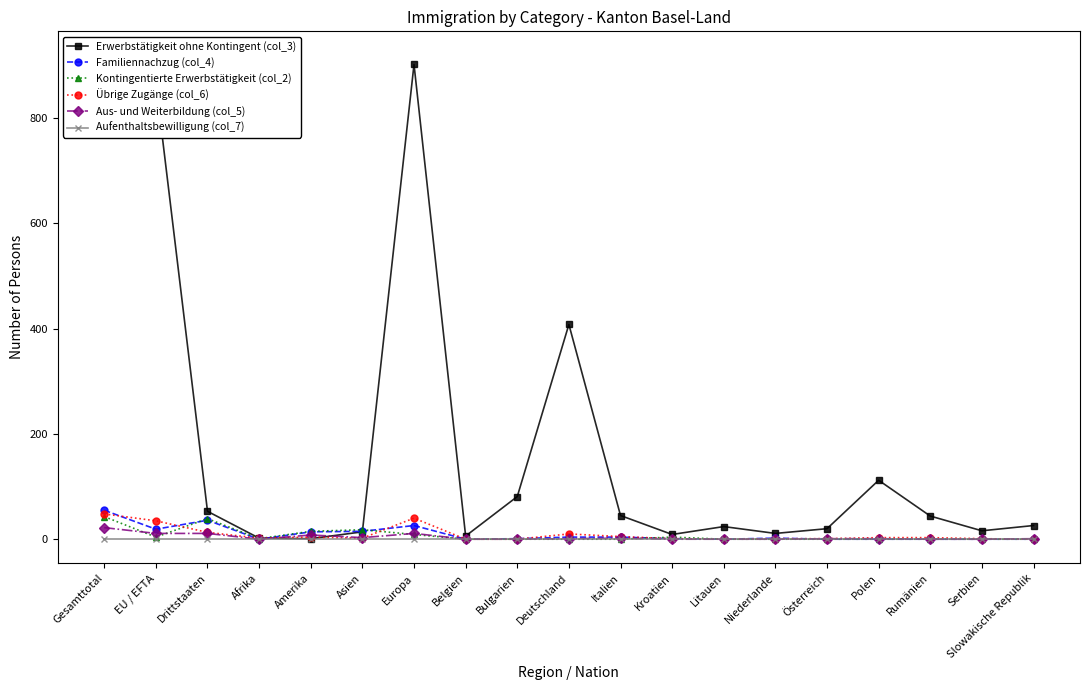

Reading left to right, list all the values displayed in this chart.

Erwerbstätigkeit ohne Kontingent (col_3): 919	866	53	2	1	14	902	6	81	408	45	9	24	11	20	112	44	16	26
Familiennachzug (col_4): 55	19	36	0	14	15	26	0	1	4	4	1	0	2	0	0	0	0	0
Kontingentierte Erwerbstätigkeit (col_2): 43	4	39	1	15	18	9	0	0	0	0	4	0	0	0	0	0	0	0
Übrige Zugänge (col_6): 48	35	13	2	4	2	40	0	0	10	5	1	0	1	1	3	3	1	0
Aus- und Weiterbildung (col_5): 22	11	11	0	8	3	11	0	0	1	2	0	0	0	1	1	0	0	1
Aufenthaltsbewilligung (col_7): 0	0	0	0	0	0	0	0	0	0	0	0	0	0	0	0	0	0	0